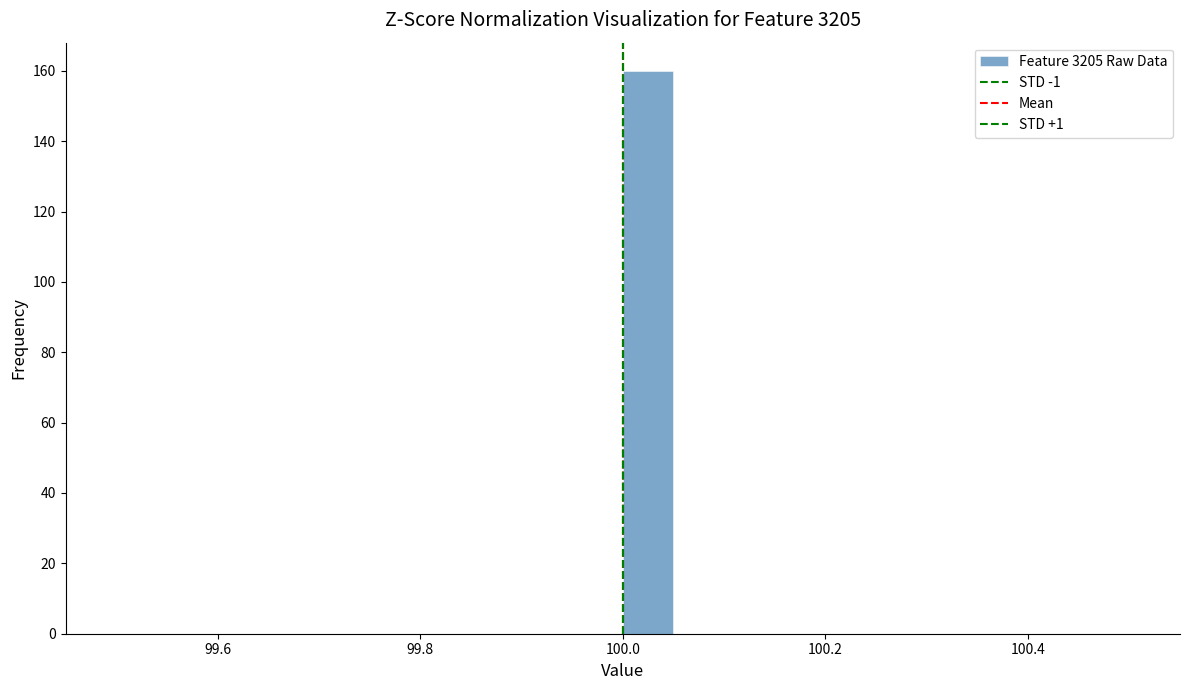

Around what value on the x-axis is the tallest bar? Give the approximate position of its centre, as read against the axis.

100.02